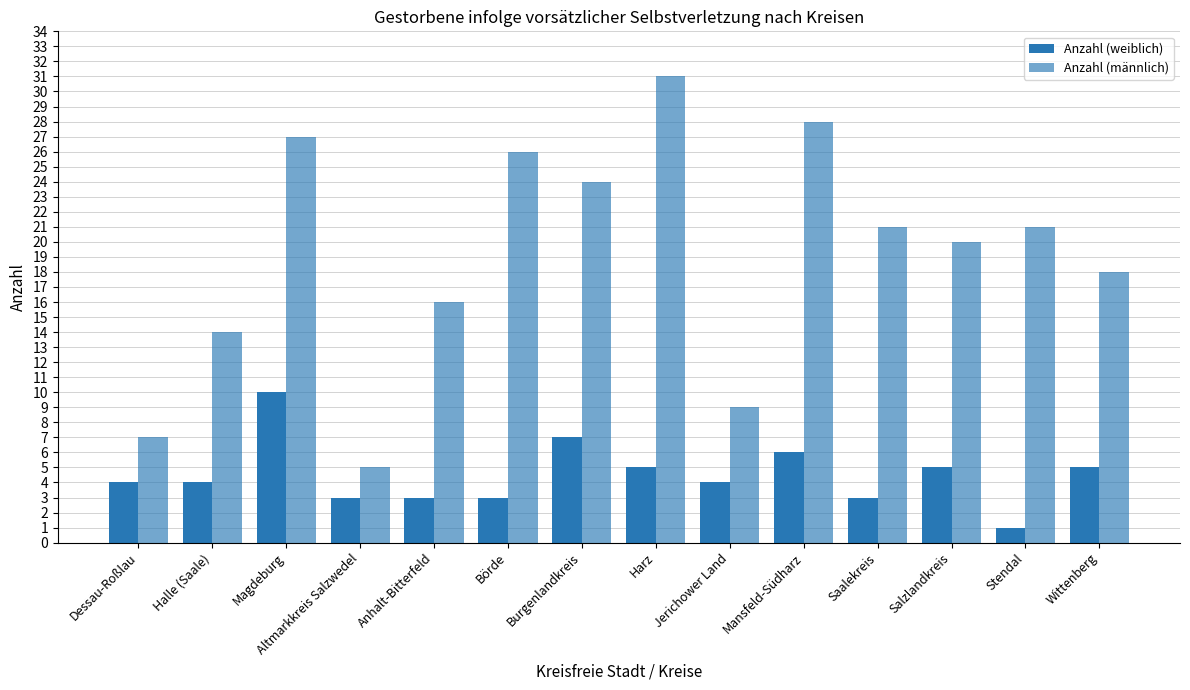

At how many categories does at least one series exceed 13?

11